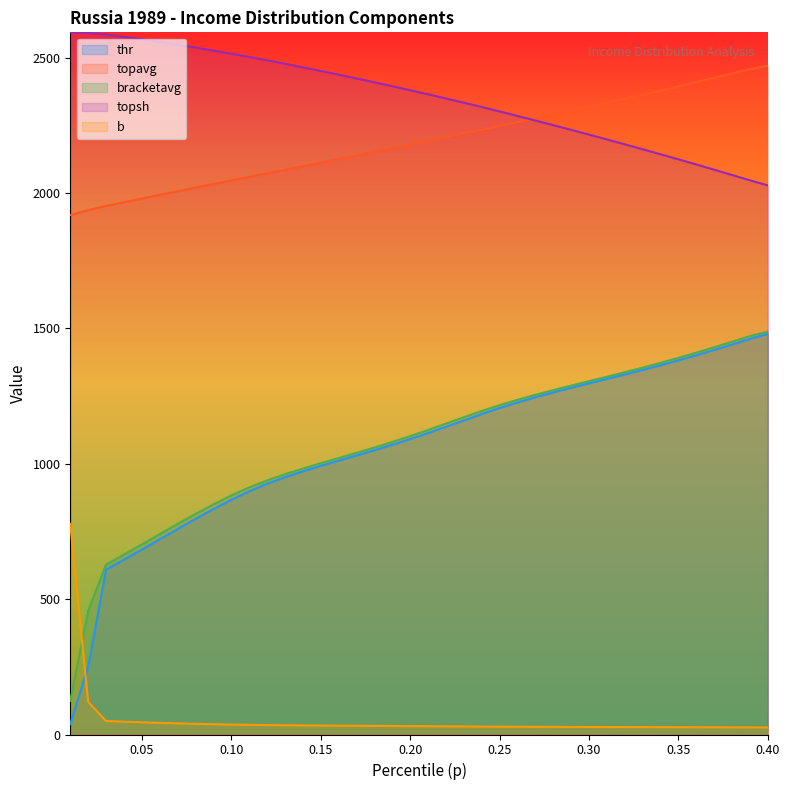

What is the sum of all b values?

2130.5